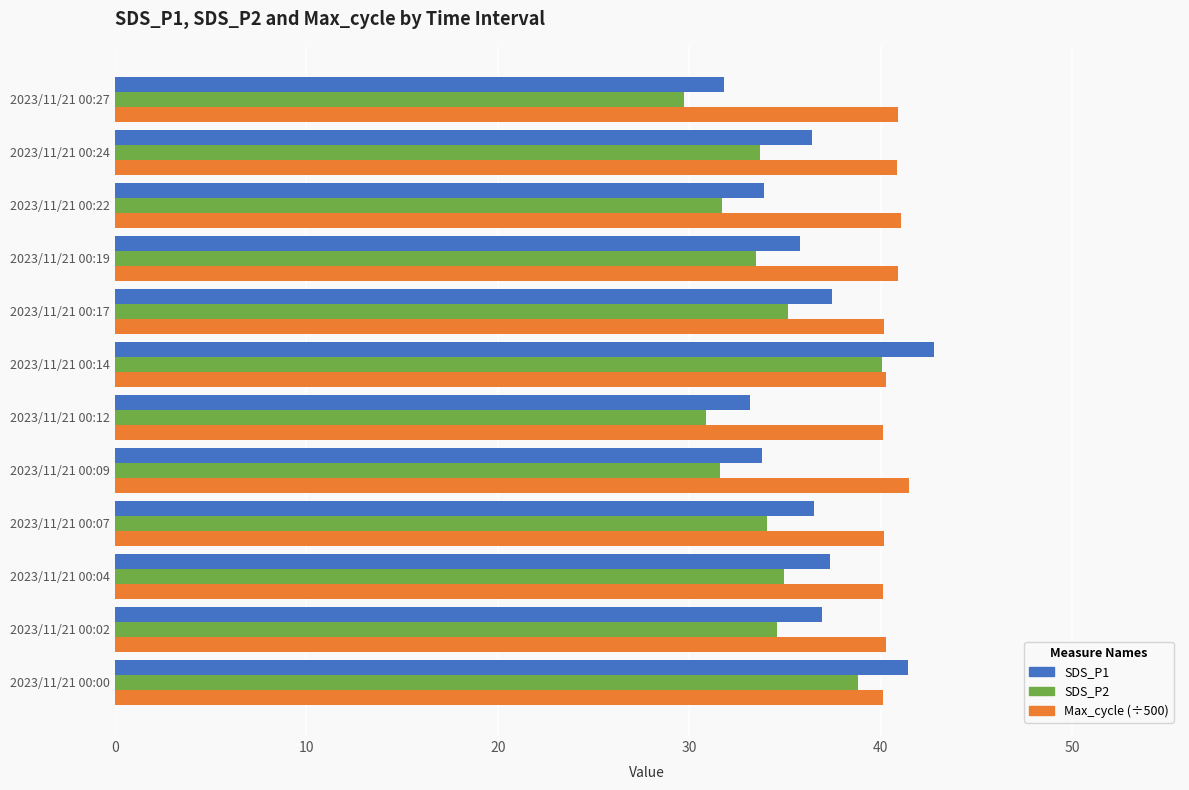

Which category has the lowest value across all series?

2023/11/21 00:27